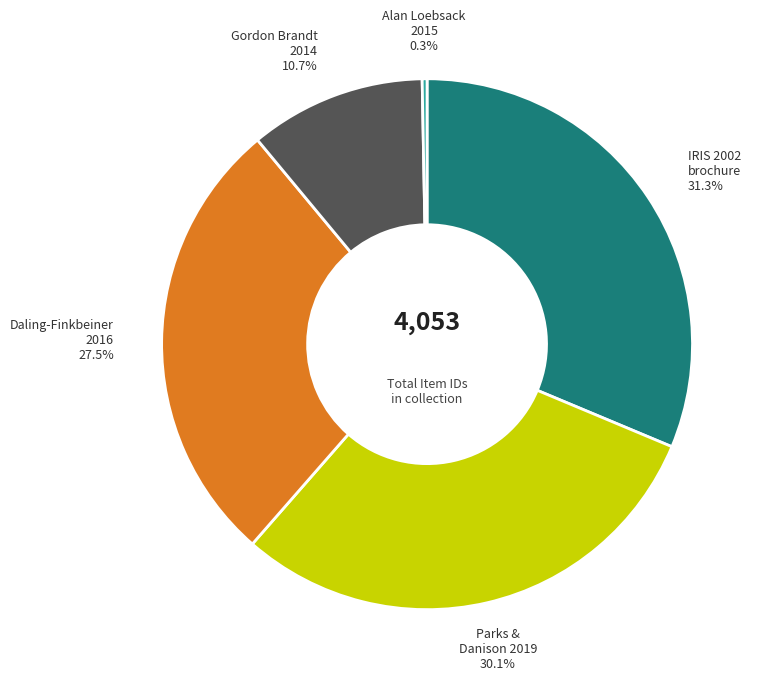

Rank the categories by value from lowest to highest.

Alan Loebsack 2015, Gordon Brandt 2014, Daling-Finkbeiner 2016, Parks & Danison 2019, IRIS 2002 brochure